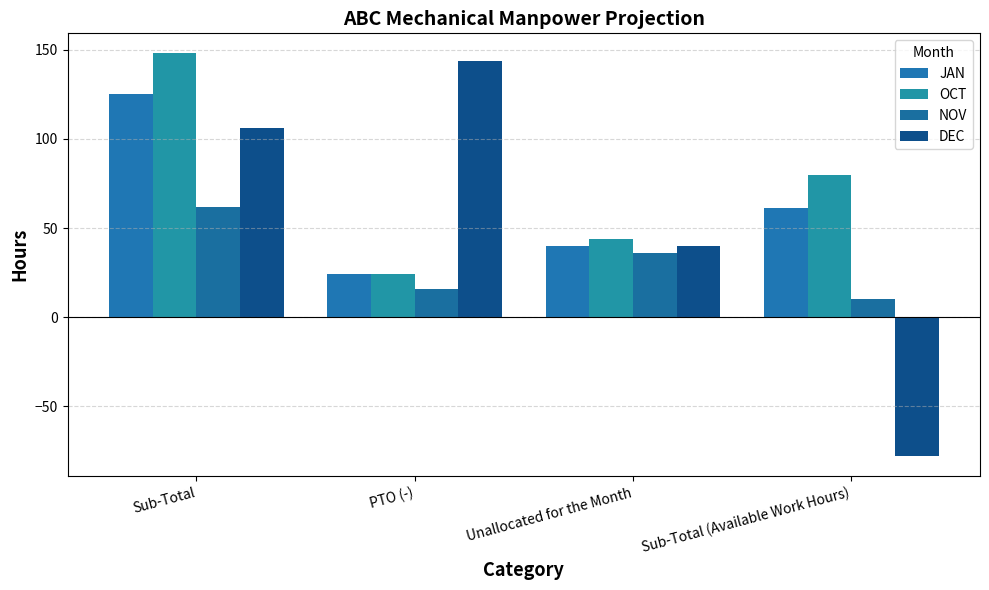

What is the label of the 3rd bar from the right?

PTO (-)